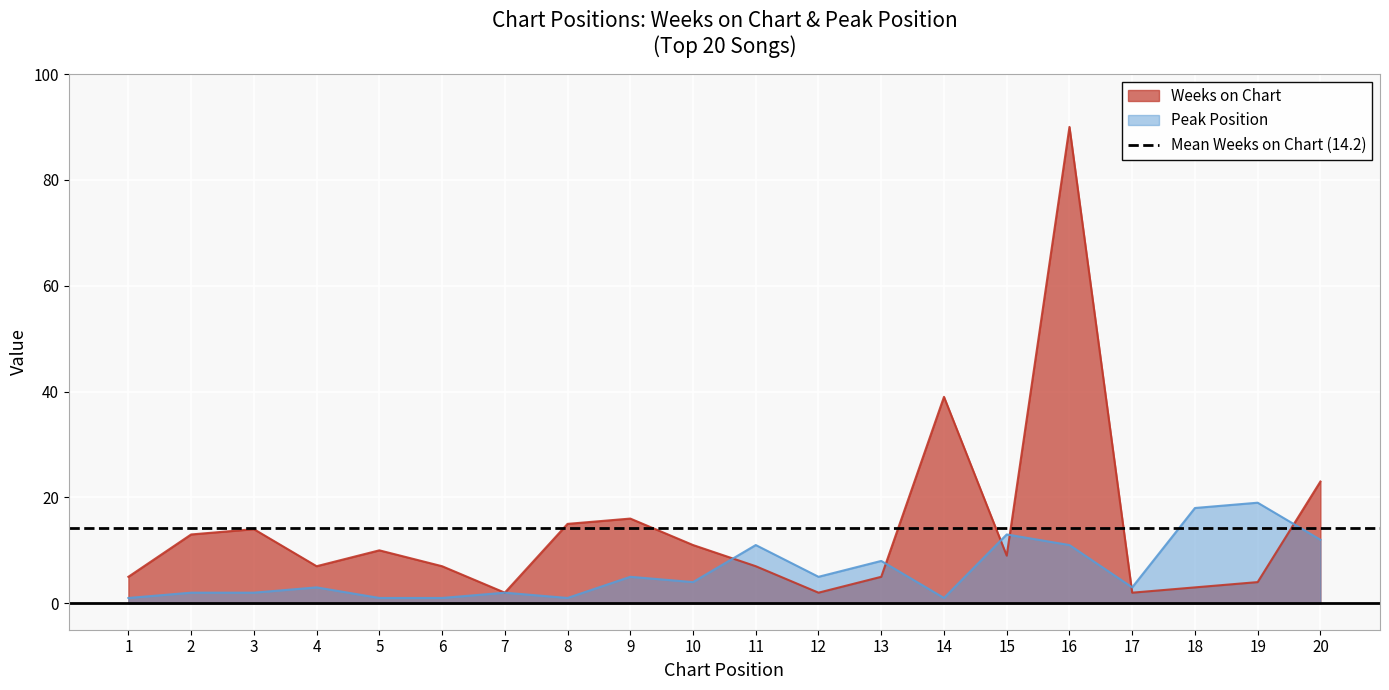

After their last crossing, which series has the higher values: Weeks on Chart or Peak Position?

Weeks on Chart